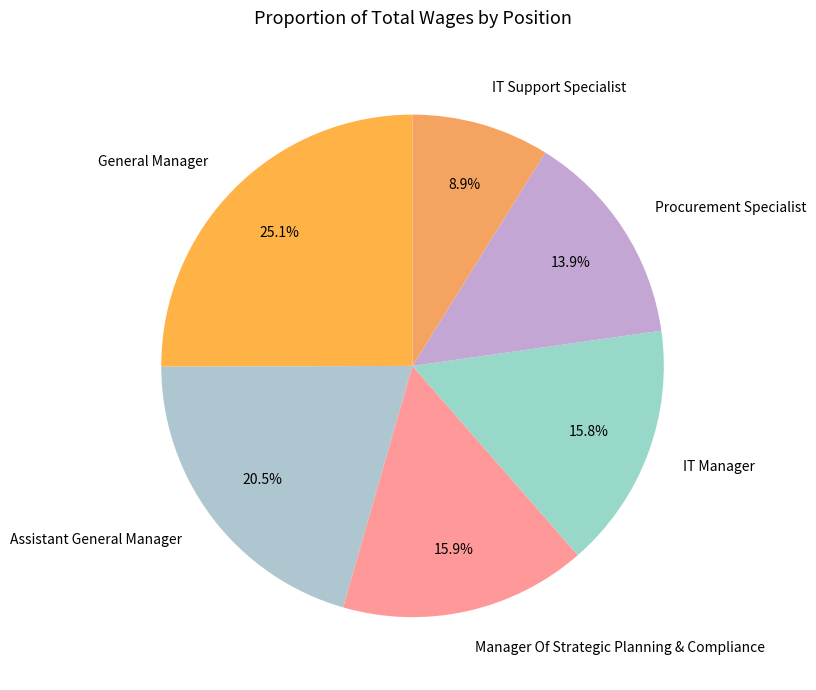

Between Procurement Specialist and Assistant General Manager, which is larger?

Assistant General Manager